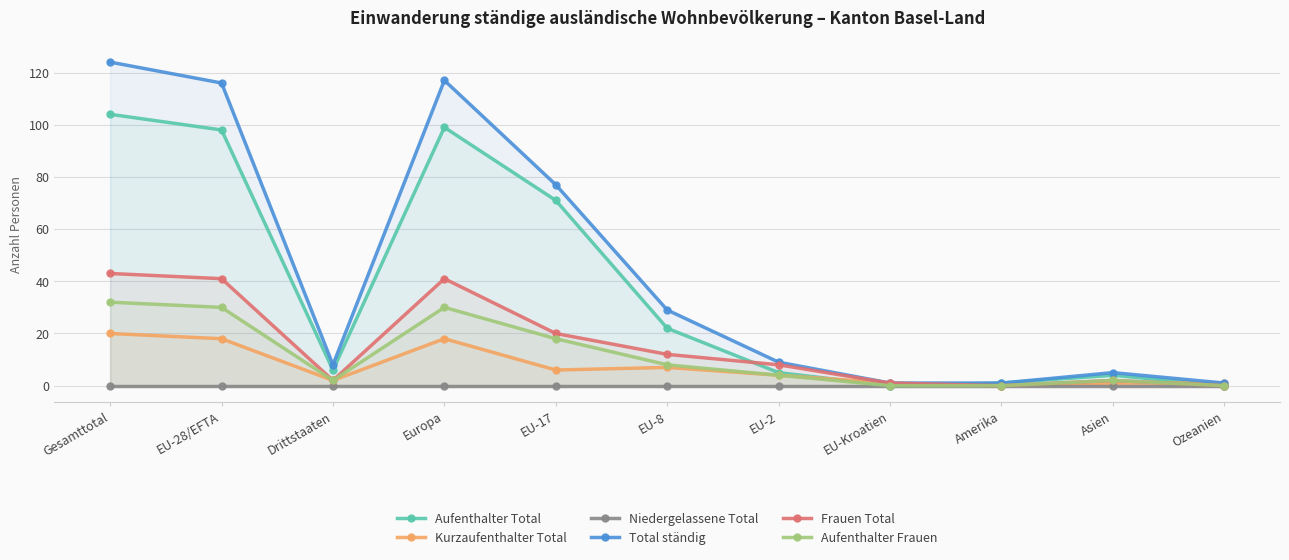

What is the sum of the Total ständig values at EU-2 and Drittstaaten?

17